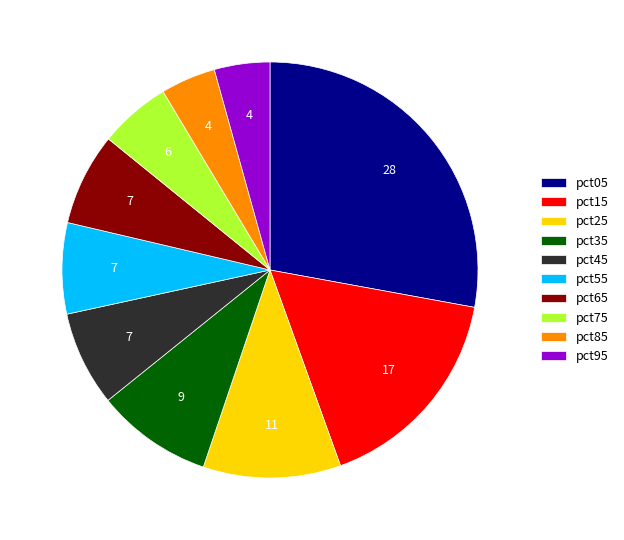

What is the largest slice in the pie chart?

pct05